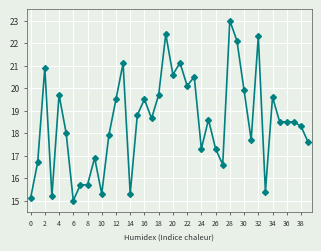

True or false: the data has more than 0 interior local peaks.

True